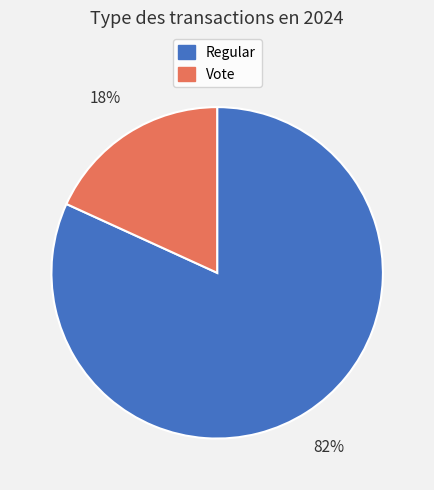

Count the number of slices in the pie.

2